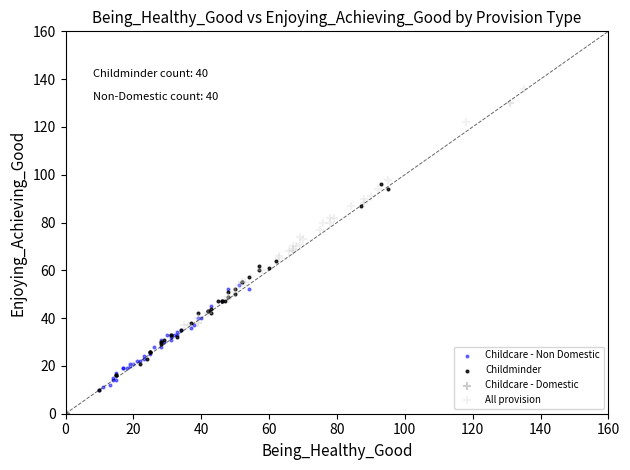

Which series contains the highest Y value?

All provision